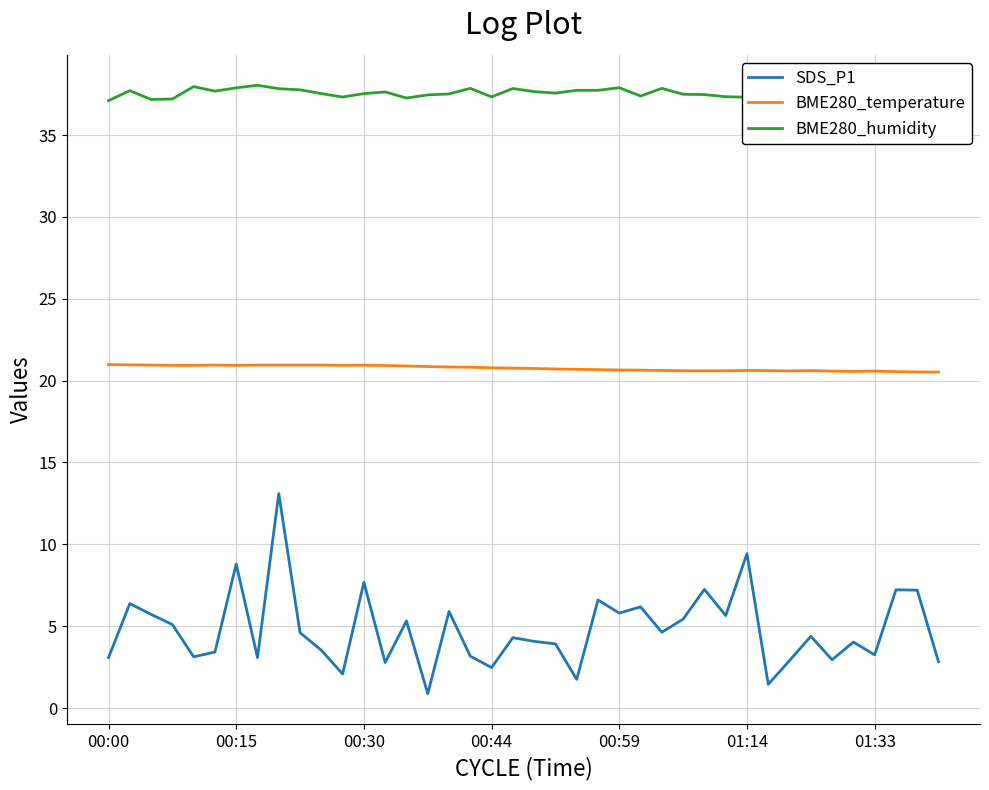

Which category has the highest value across all series?

7